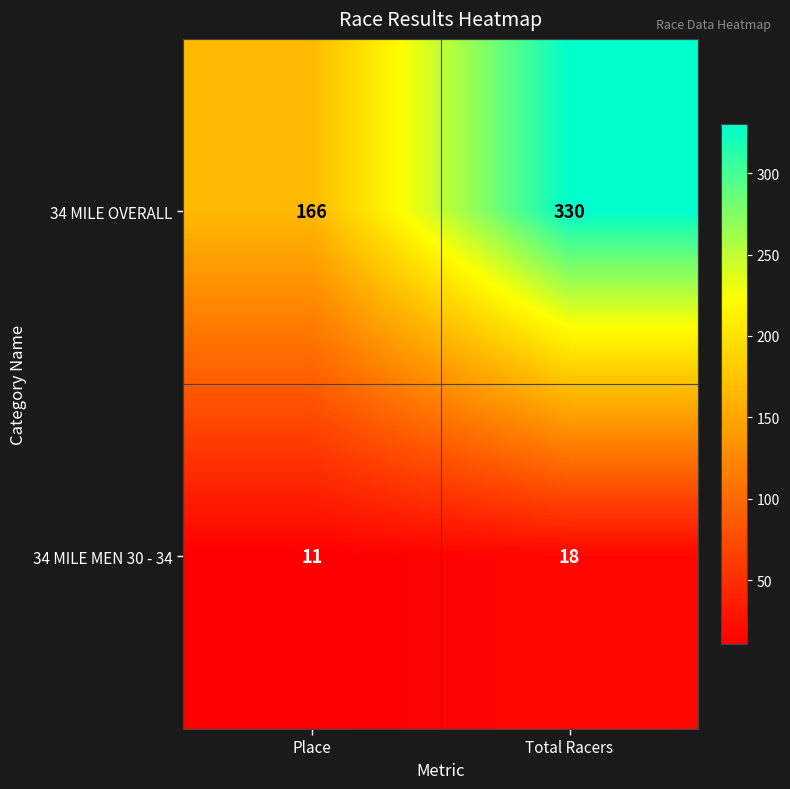

What is the sum of all 34 MILE OVERALL values?

496